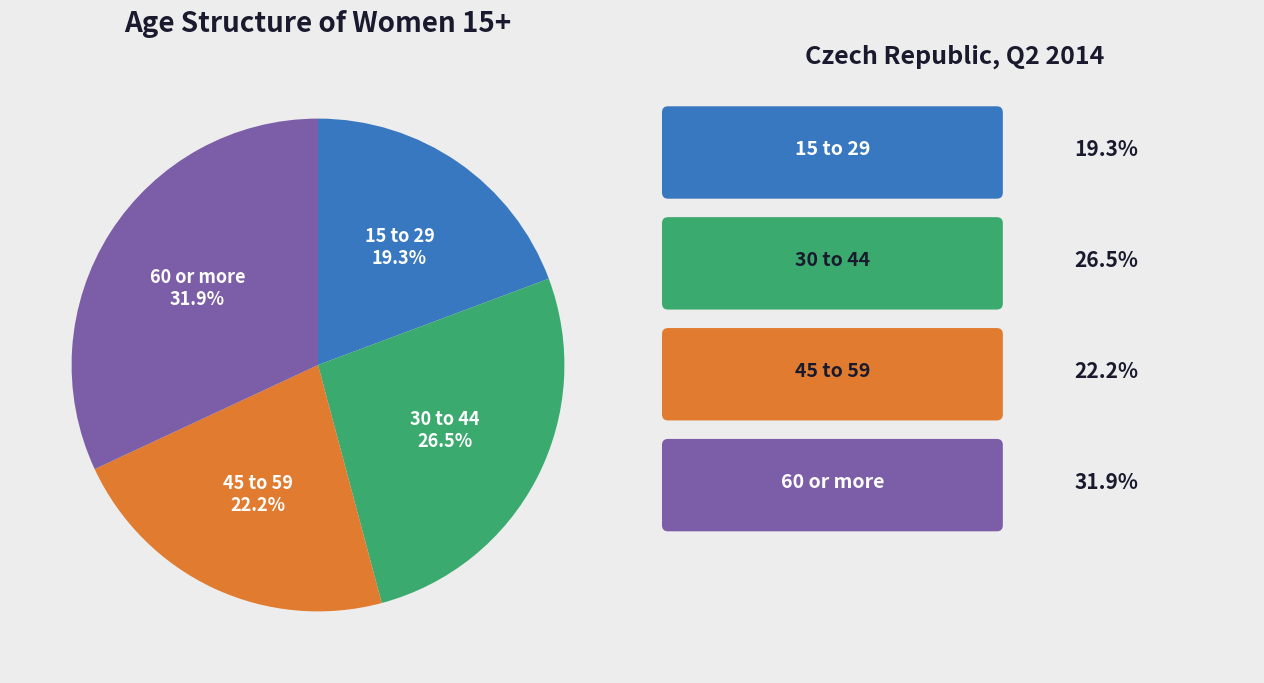

Is there a majority slice in this chart?

No